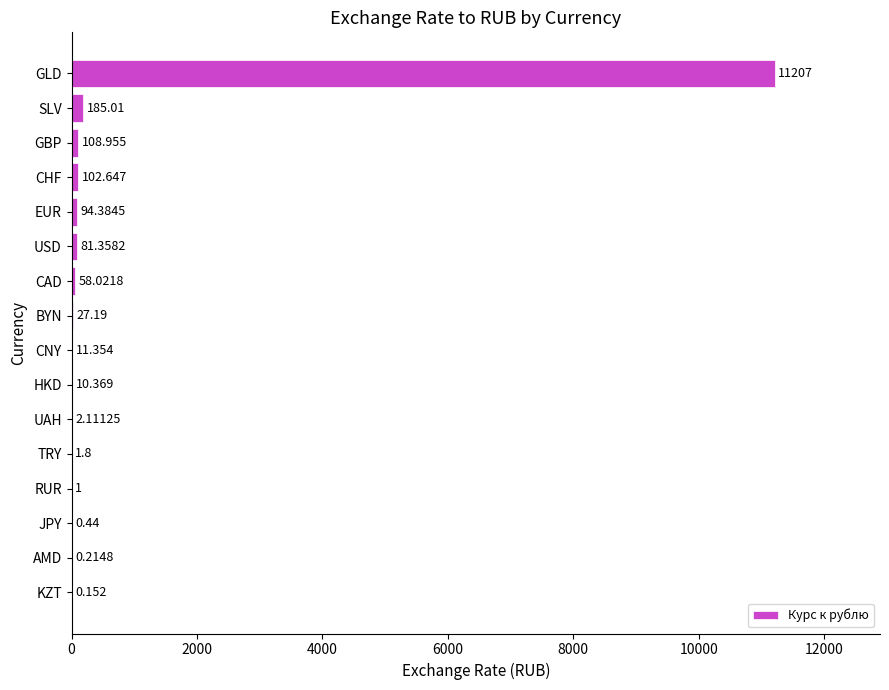

Which label corresponds to the largest value in the chart?

GLD